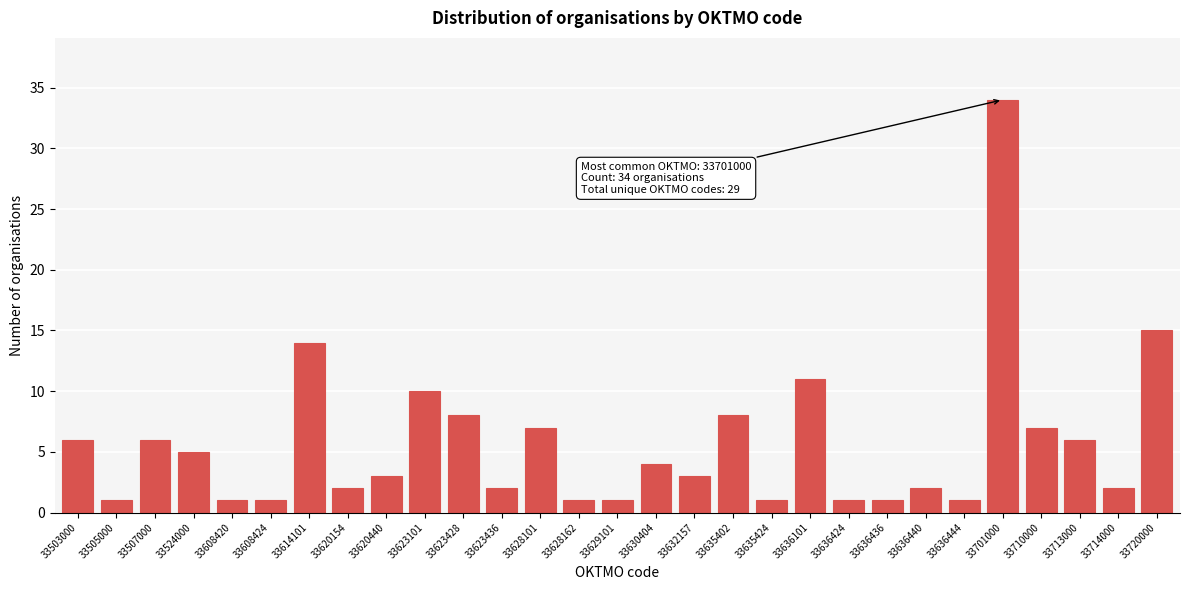

Reading left to right, extract all data points from this chart.

33503000=6	33505000=1	33507000=6	33524000=5	33608420=1	33608424=1	33614101=14	33620154=2	33620440=3	33623101=10	33623428=8	33623436=2	33628101=7	33628162=1	33629101=1	33630404=4	33632157=3	33635402=8	33635424=1	33636101=11	33636424=1	33636436=1	33636440=2	33636444=1	33701000=34	33710000=7	33713000=6	33714000=2	33720000=15